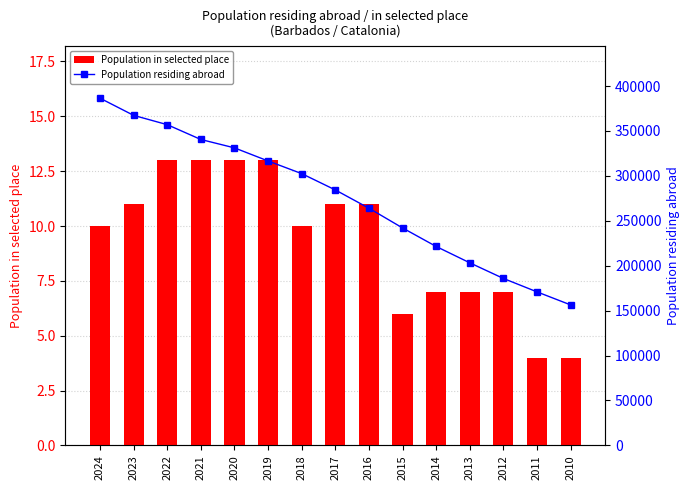

What is the difference between the Population in selected place values at 2017 and 2014?

4